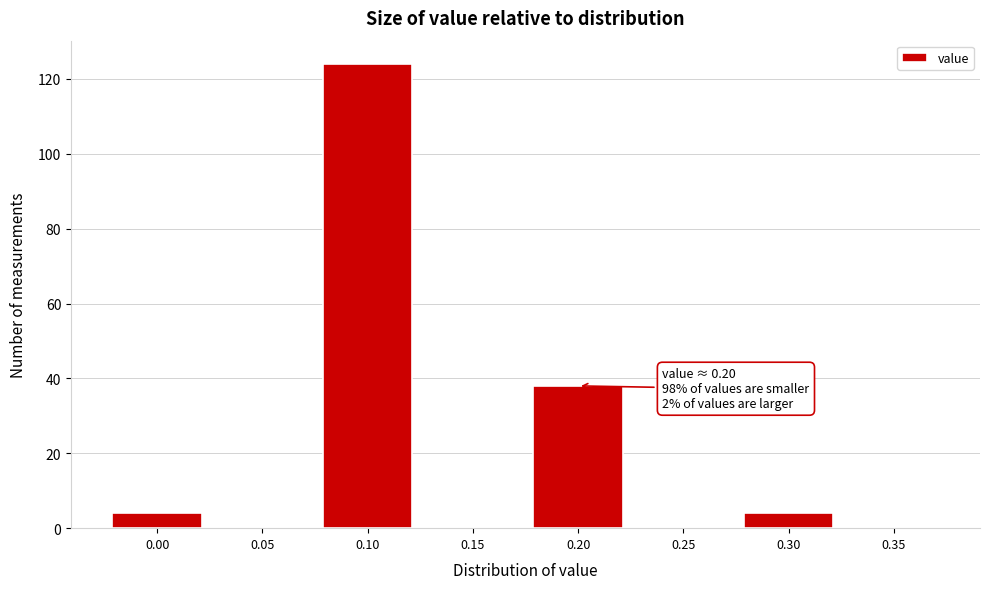

Reading left to right, extract all data points from this chart.

0.00=4	0.05=0	0.10=124	0.15=0	0.20=38	0.25=0	0.30=4	0.35=0